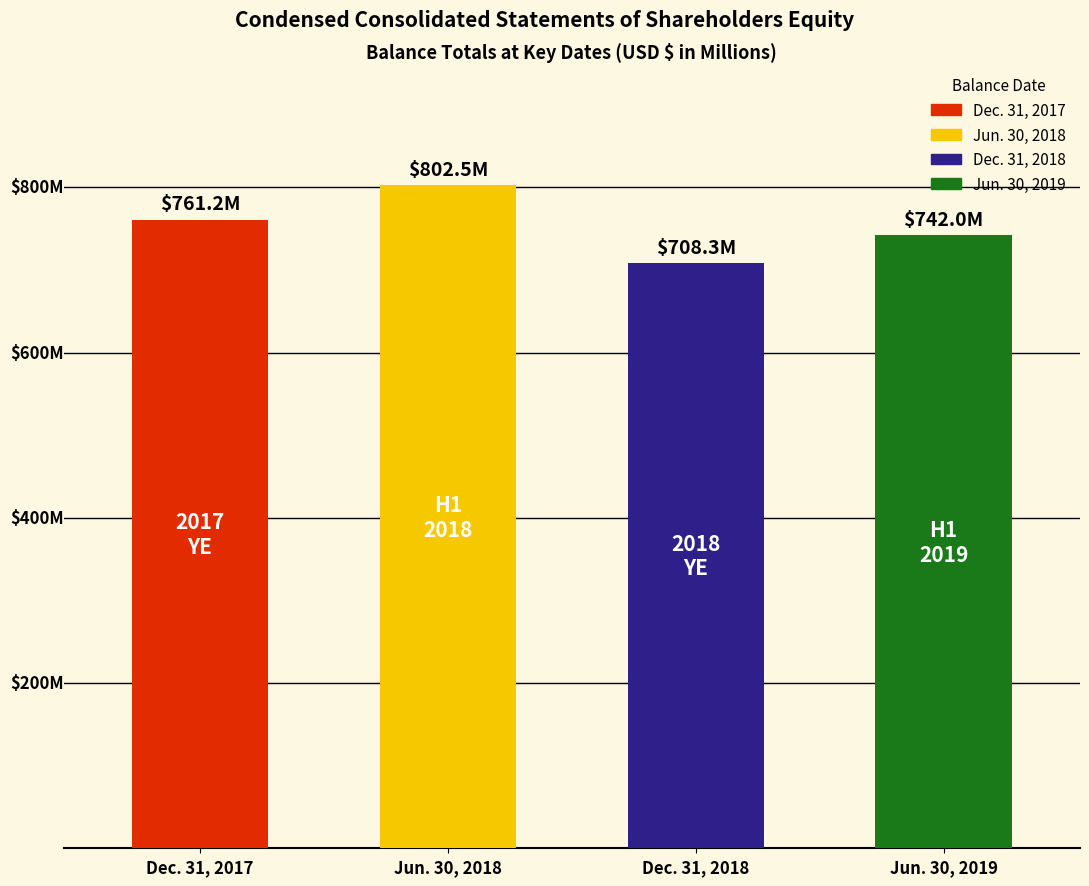

Reading left to right, what are all the values shown in this chart?

761.2	802.5	708.3	742.0